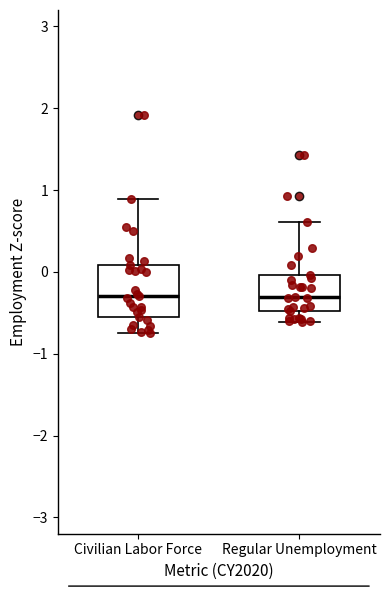

Reading left to right, read every box against the y-axis: the position of its median line, the range the box covers, and the ends of its whiskers. The values are not printed on the chart, so give them approximately, as read against the axis.

Civilian Labor Force: median -0.3, box -0.6 to 0.1, whiskers -0.7 to 0.9
Regular Unemployment: median -0.3, box -0.5 to 0.0, whiskers -0.6 to 0.6